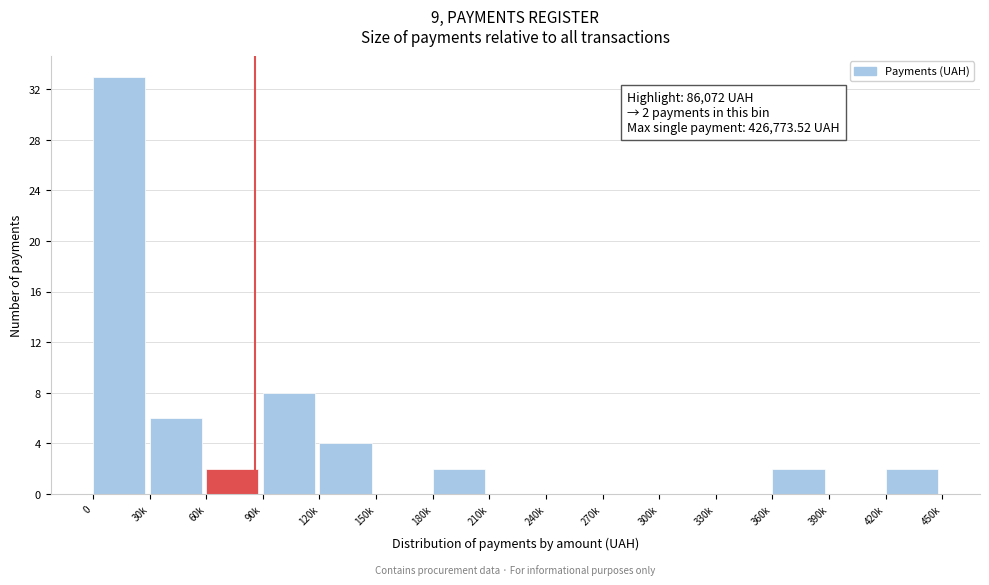

Reading left to right, extract all data points from this chart.

0=33	30k=6	60k=2	90k=8	120k=4	150k=0	180k=2	210k=0	240k=0	270k=0	300k=0	330k=0	360k=2	390k=0	420k=2